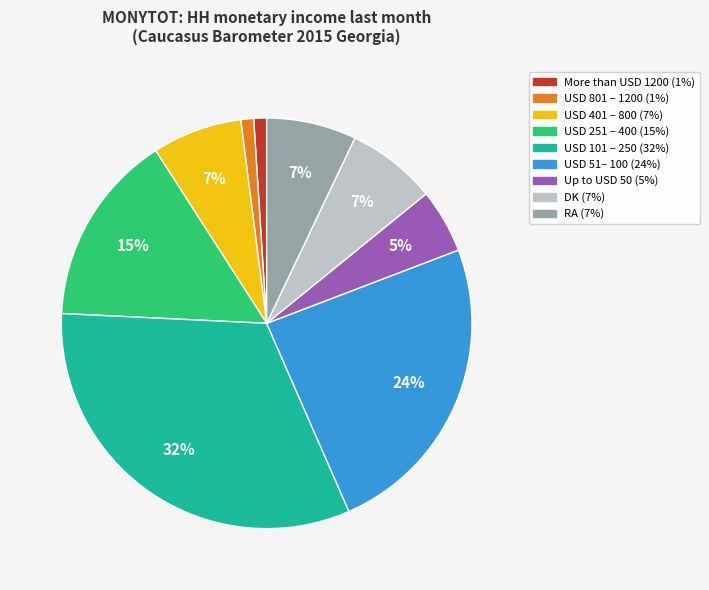

How many segments does this pie chart have?

9